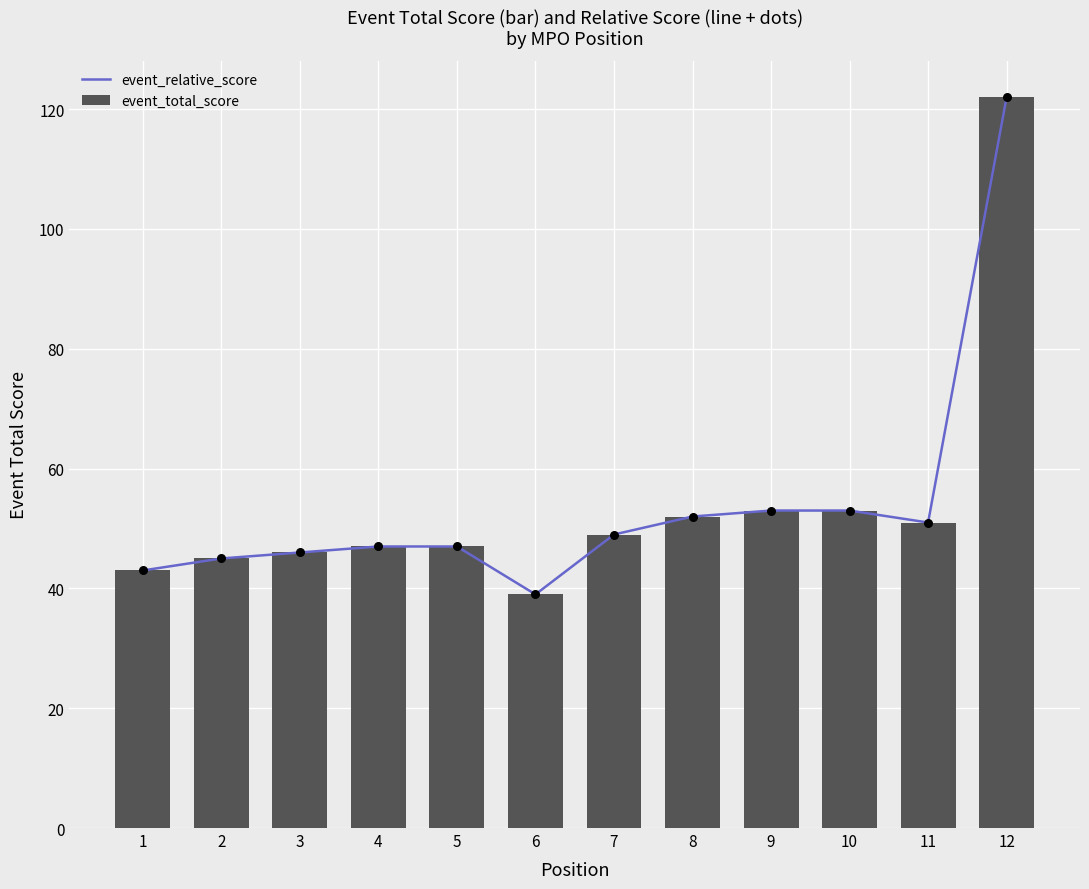

Which series contains the lowest Y value?

event_relative_score